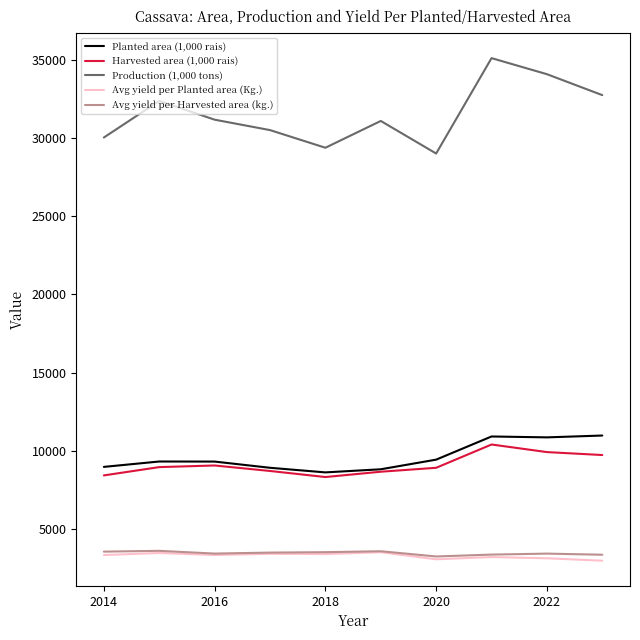

Which series has the widest spread of values?

Production (1,000 tons)